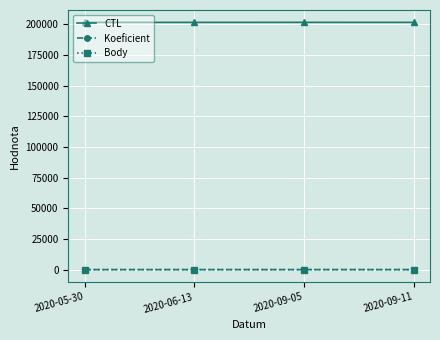

What is the minimum value for CTL?

201605